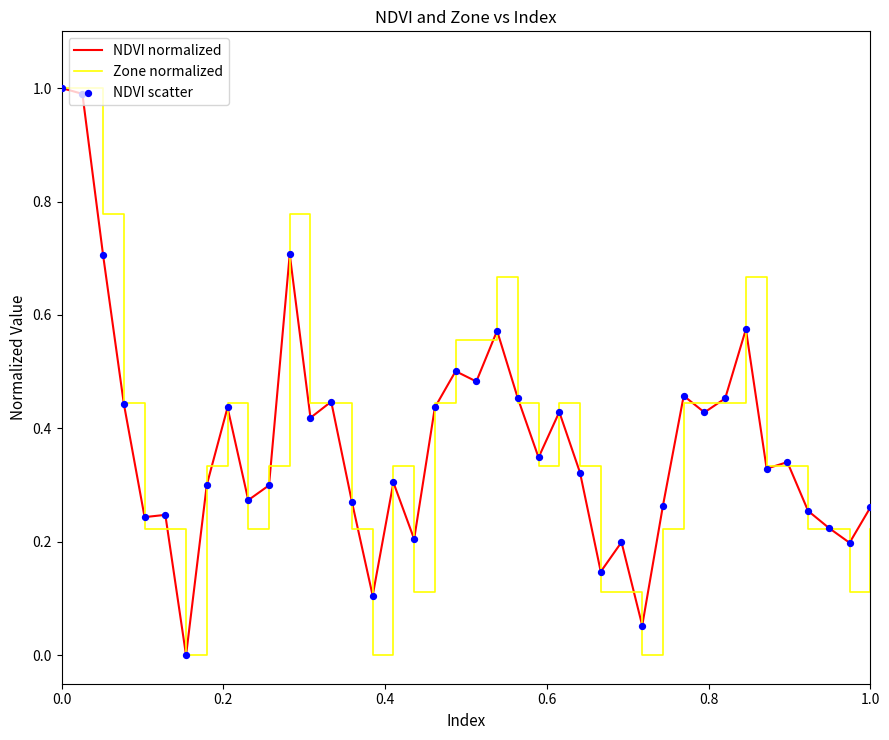

Does the chart have visible grid lines?

No